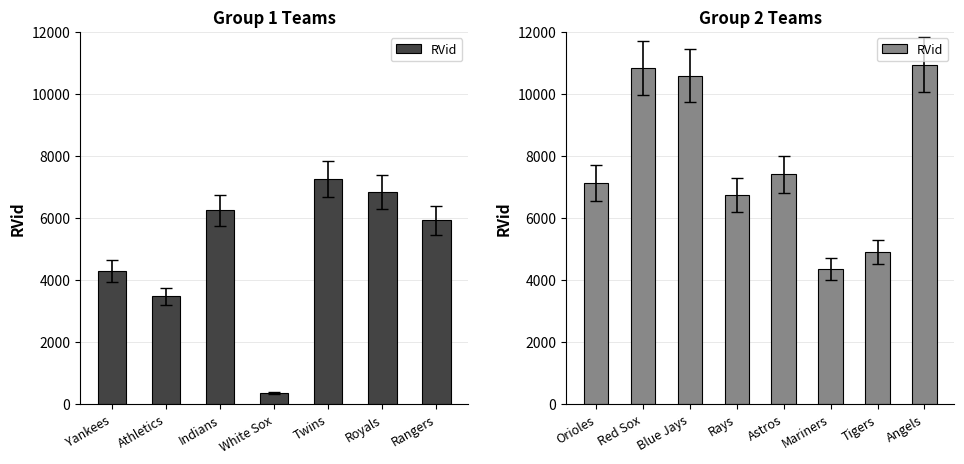

What is the greatest value displayed?

10946